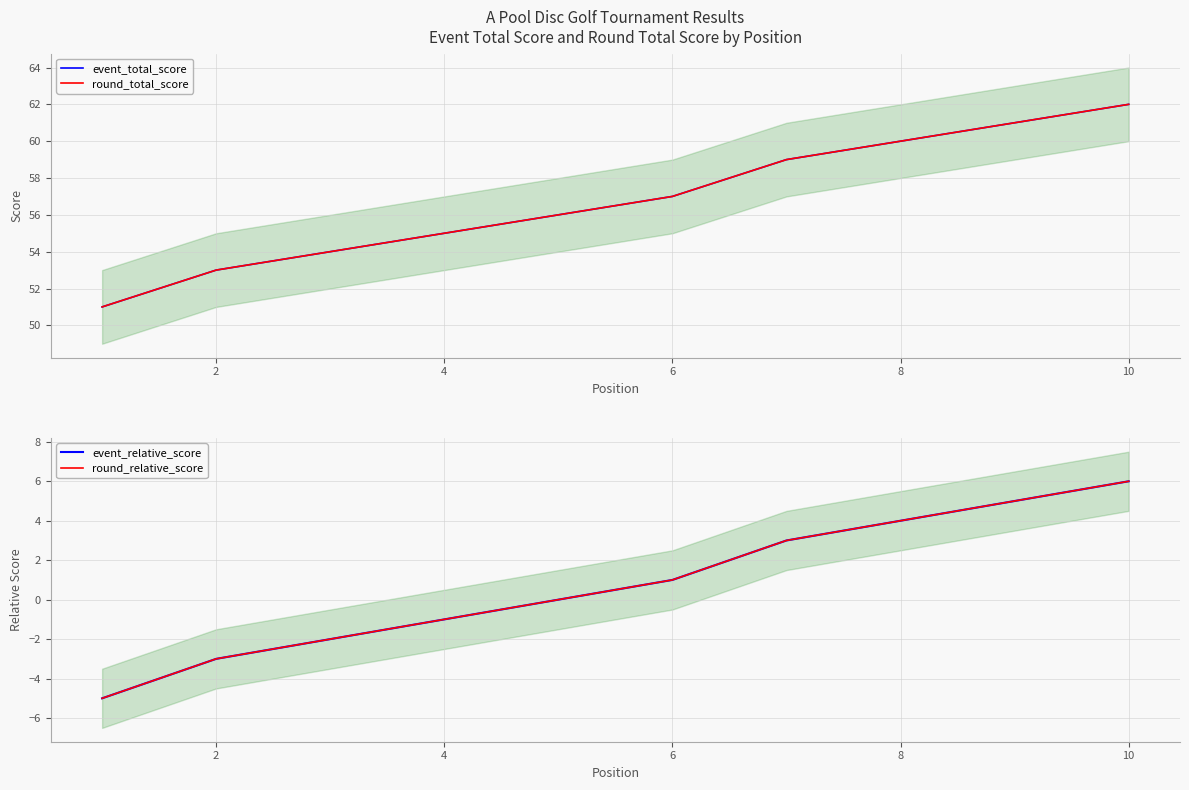

True or false: round_relative_score has more than 0 points higher than both neighbors.

False